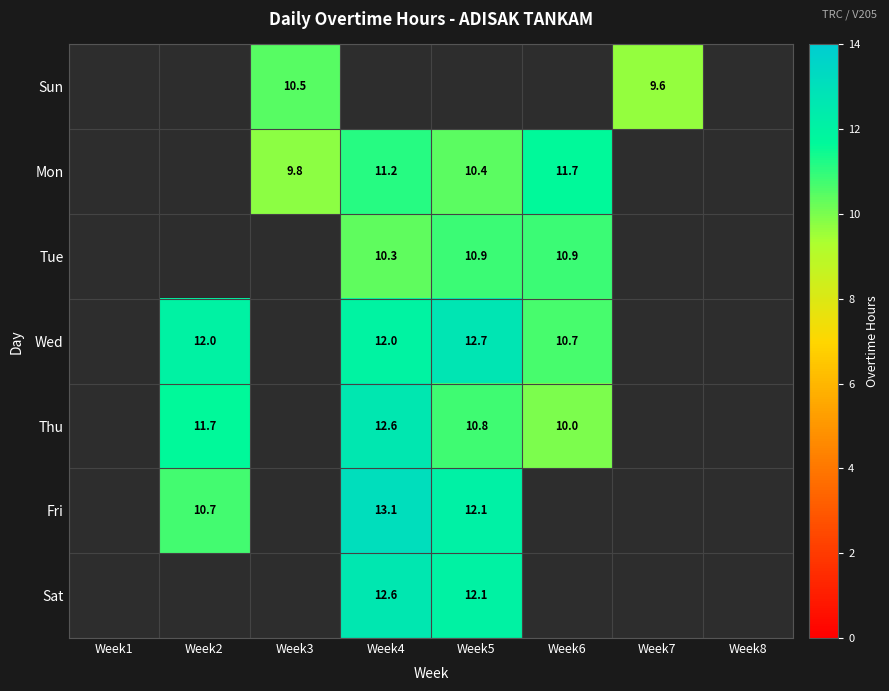

Is the value of Mon at Week4 greater than the value of Thu at Week4?

No